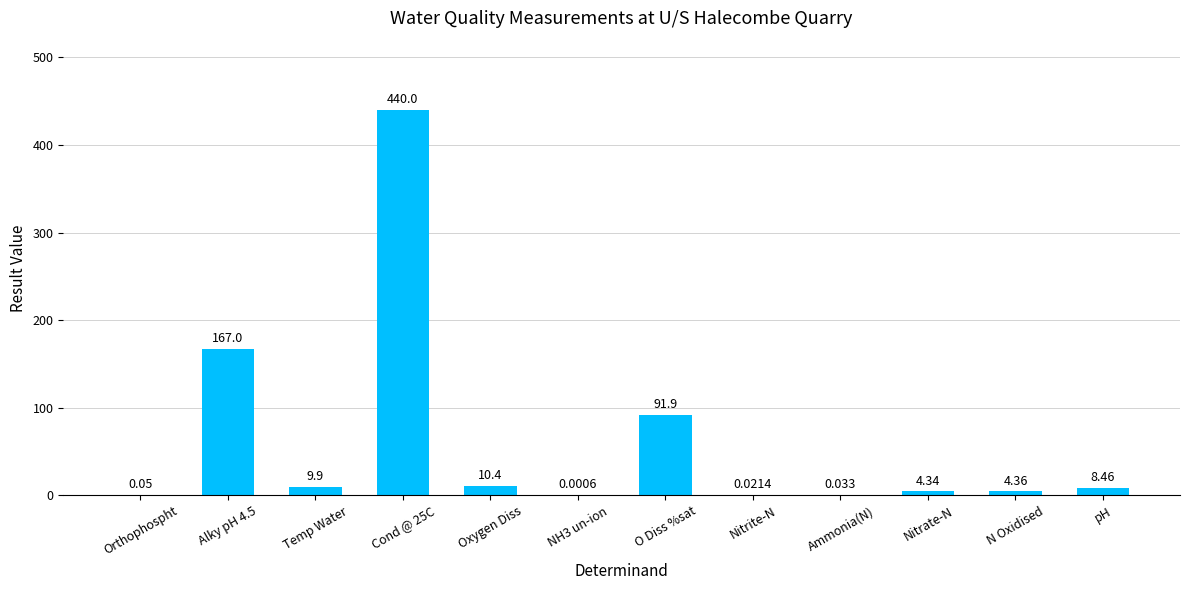

Between Oxygen Diss and Nitrate-N, which is larger?

Oxygen Diss